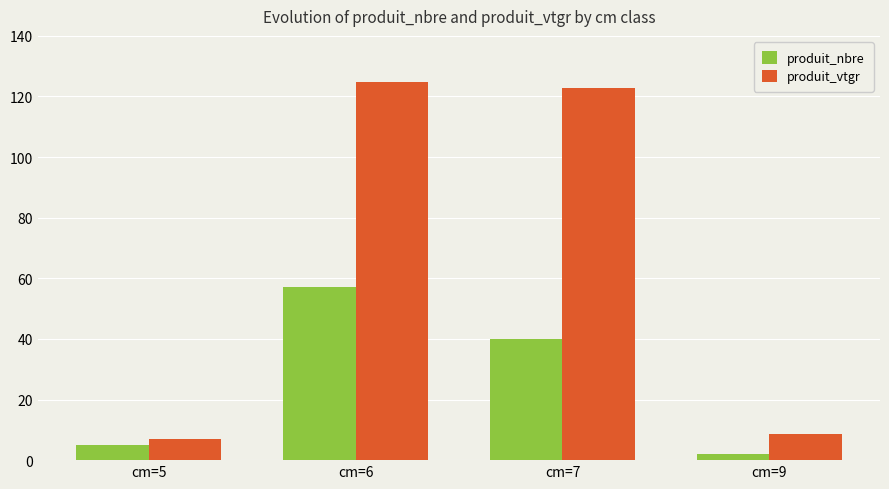

What is the value of the produit_vtgr bar at the 2nd from the left?

124.7